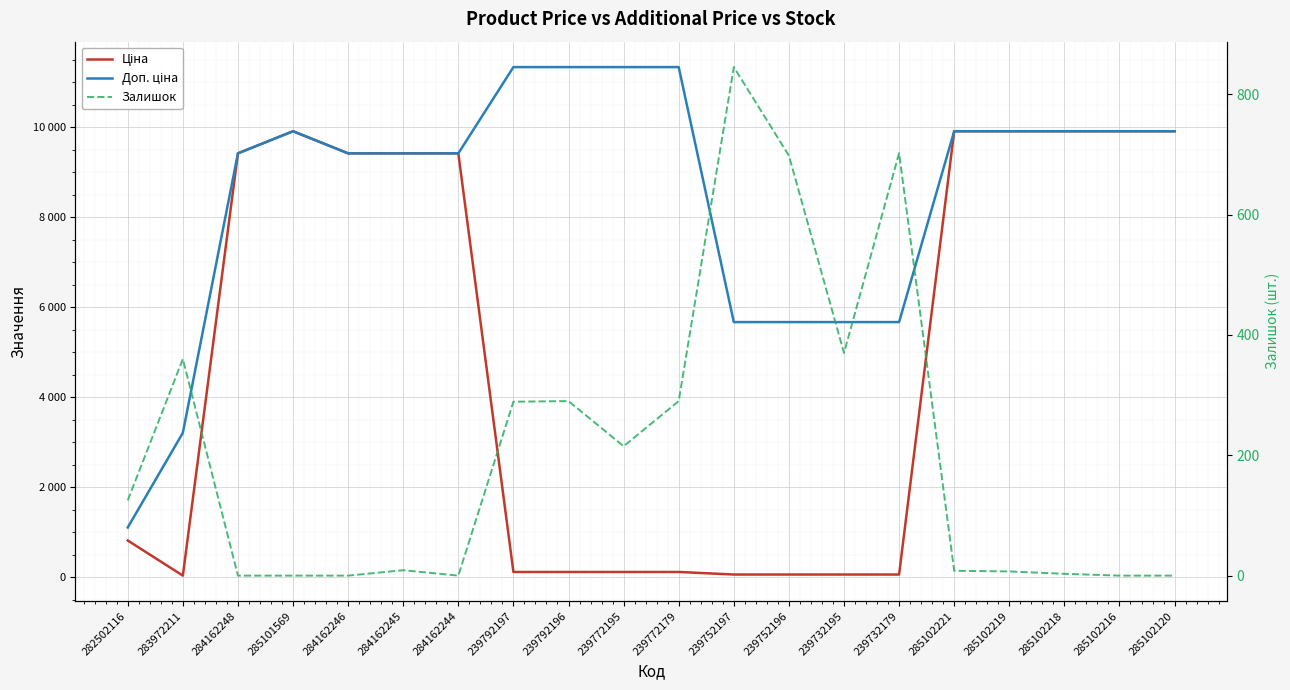

Does the chart display data point markers on the line(s)?

No